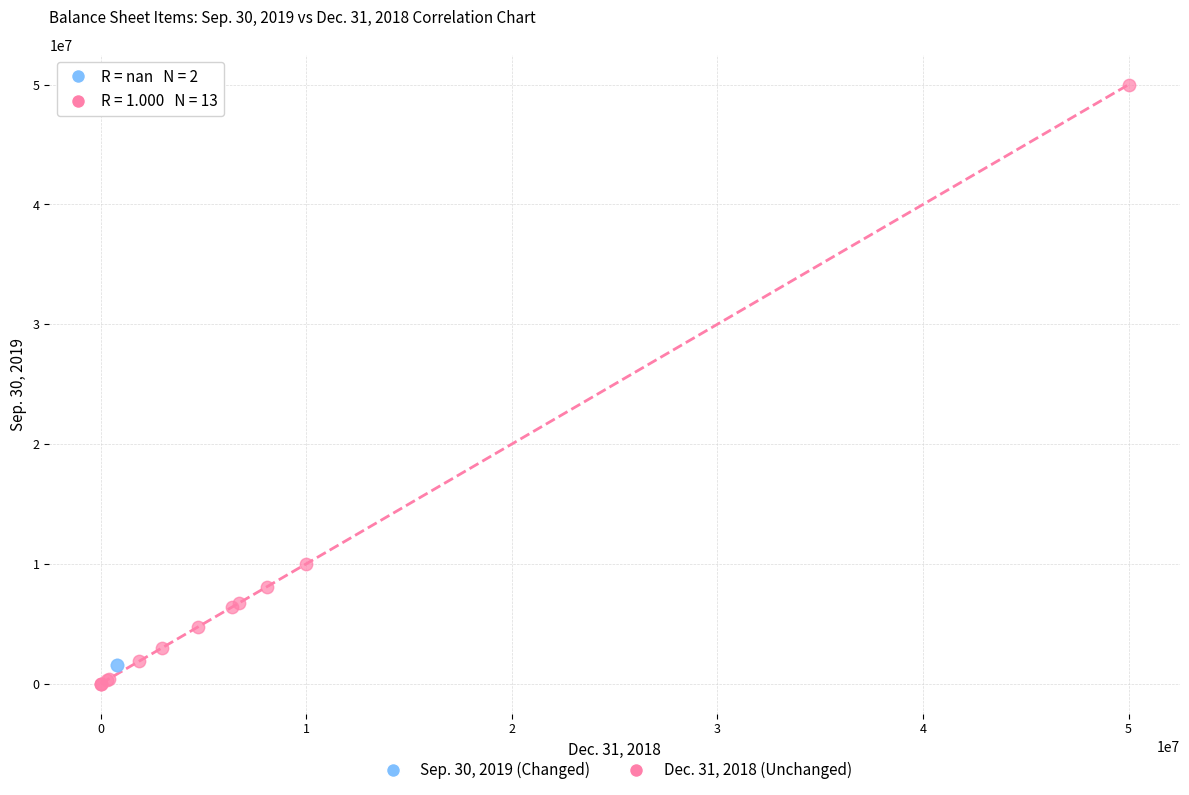

What are all the series names shown in the legend?

Sep. 30, 2019 (Changed), Dec. 31, 2018 (Unchanged)